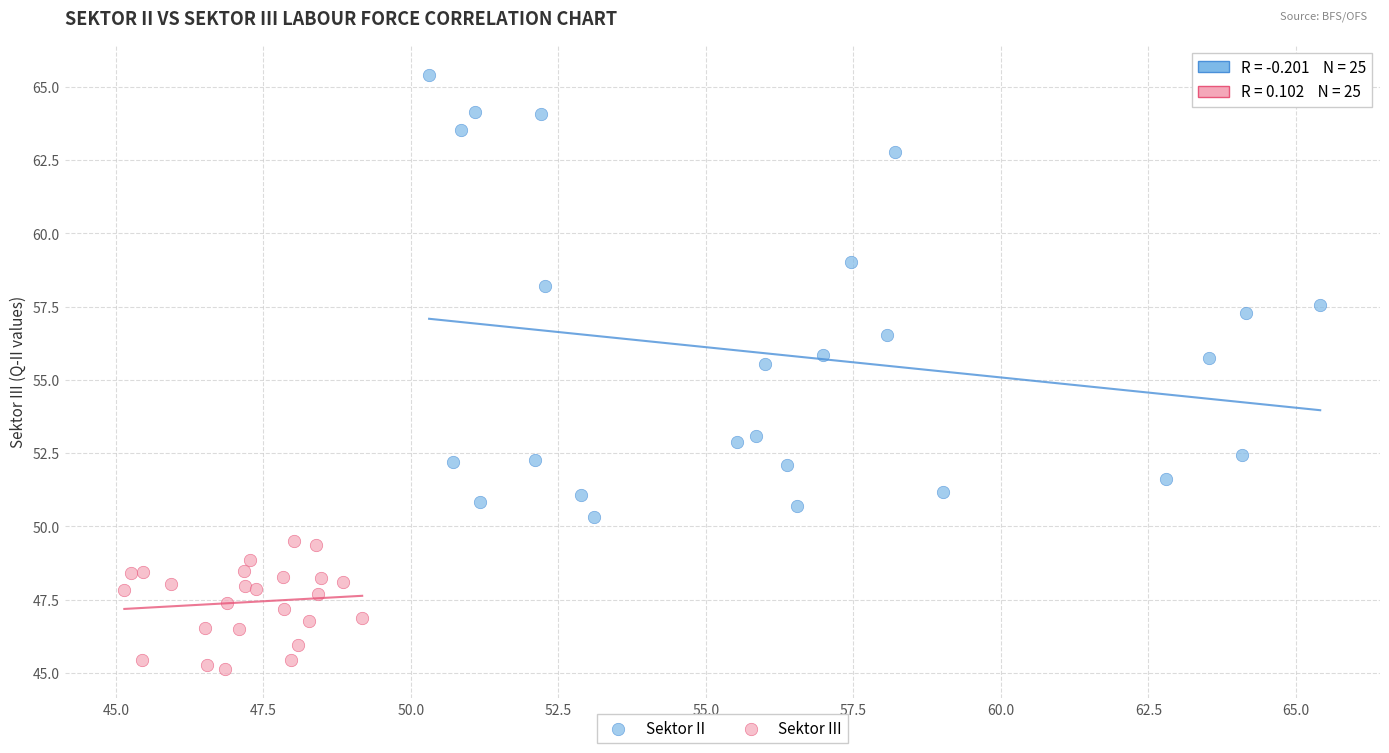

Which series reaches the maximum Y coordinate?

Sektor II